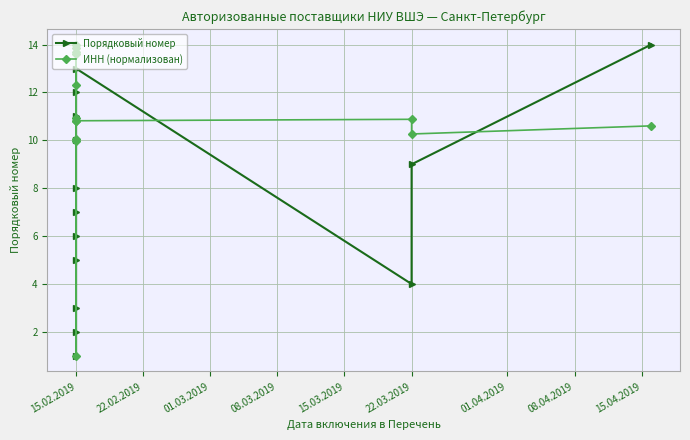

What is the lowest value of the Порядковый номер series?

1.0